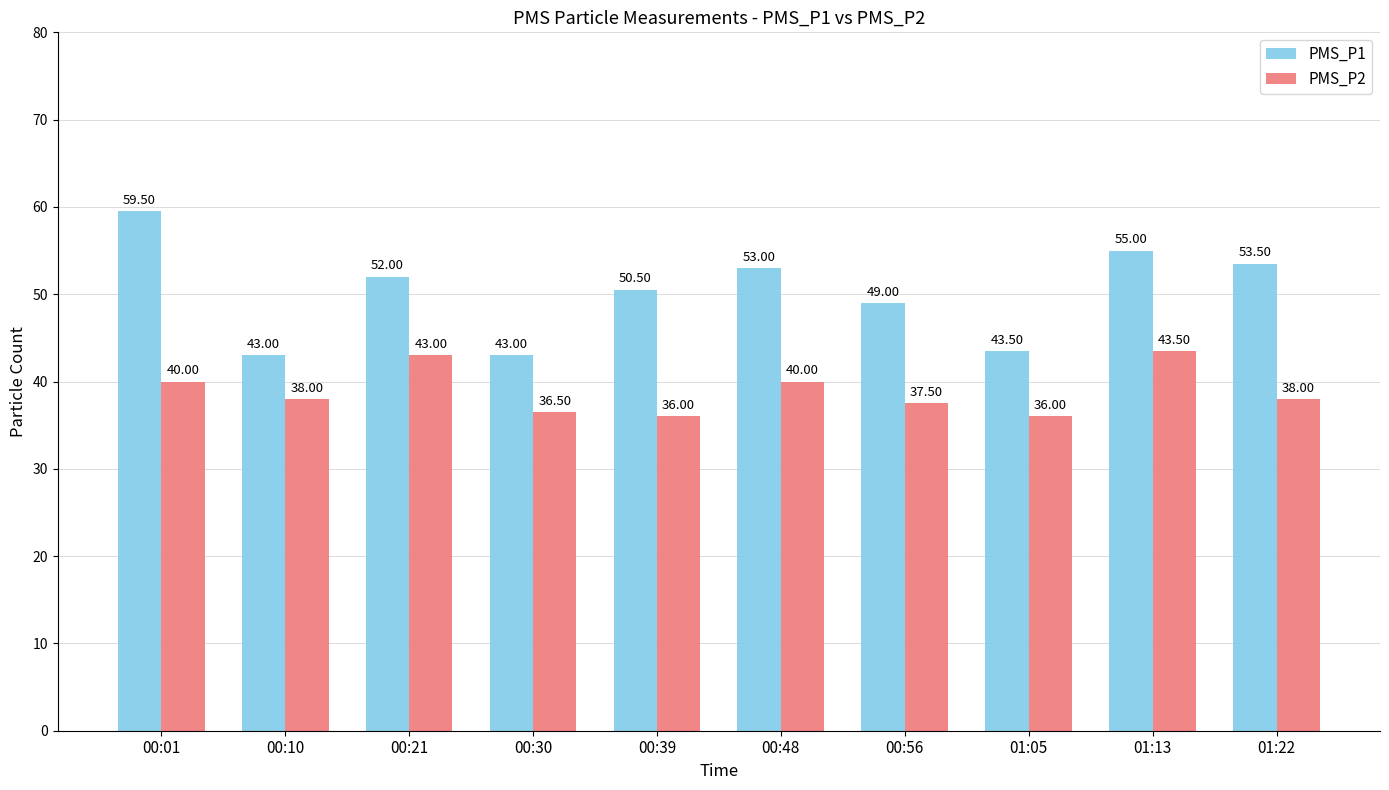

What is the difference between the maximum and minimum values in the PMS_P2 series?

7.5